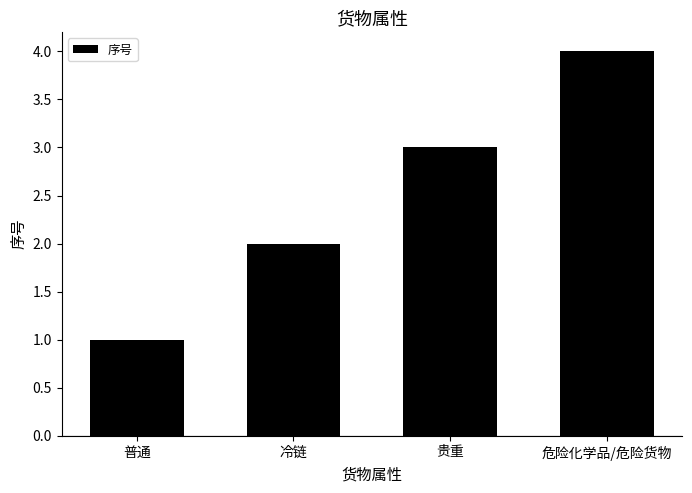

What is the maximum value shown in the chart?

4